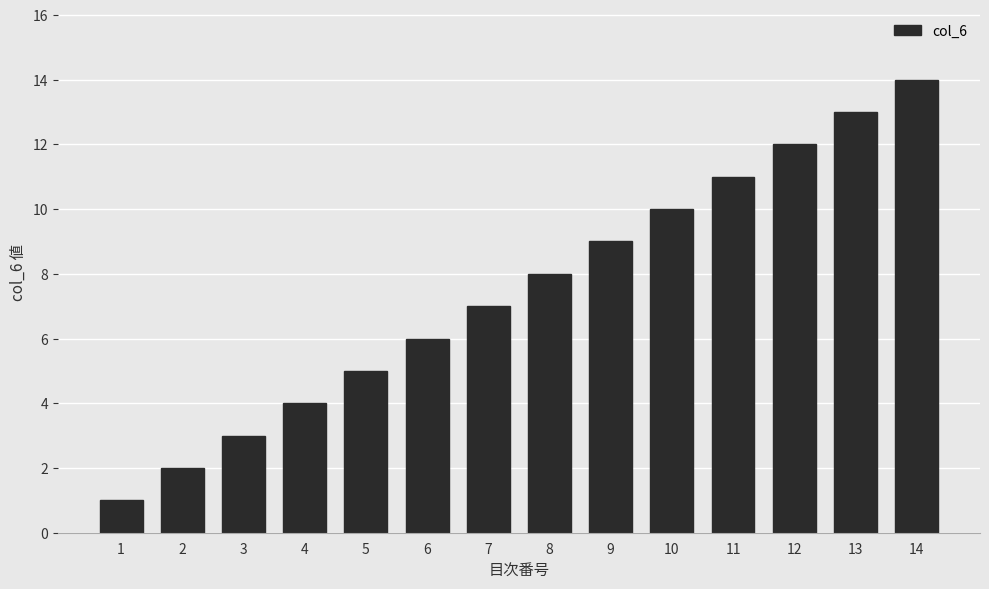

How many bars are there in total?

14